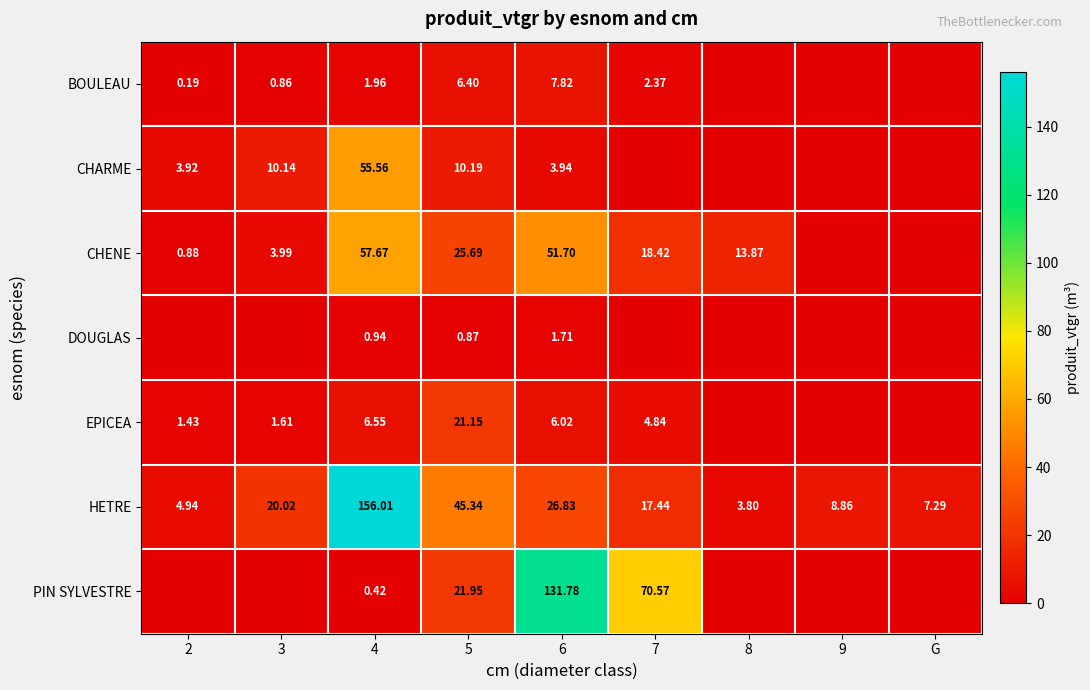

Is the value of CHENE at 3 greater than the value of PIN SYLVESTRE at 6?

No